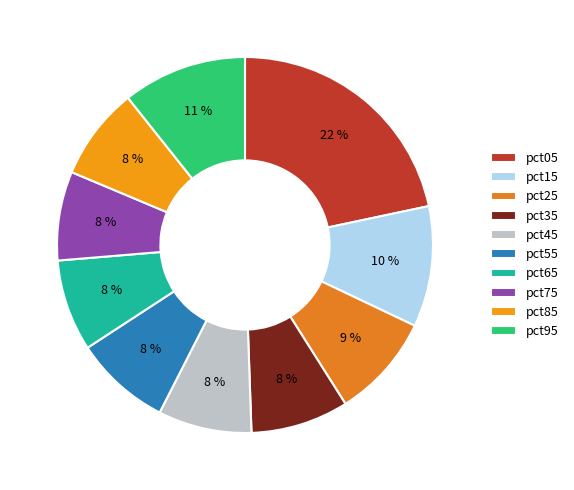

What is the largest slice in the pie chart?

pct05